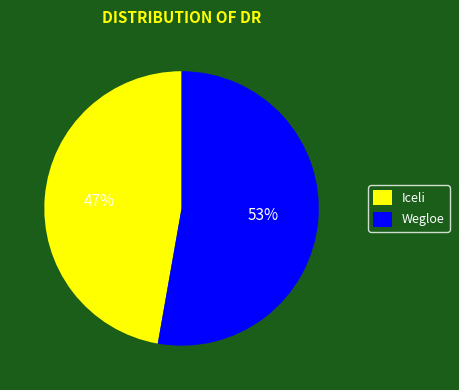

Combined, do Iceli and Wegloe account for over 50%?

Yes